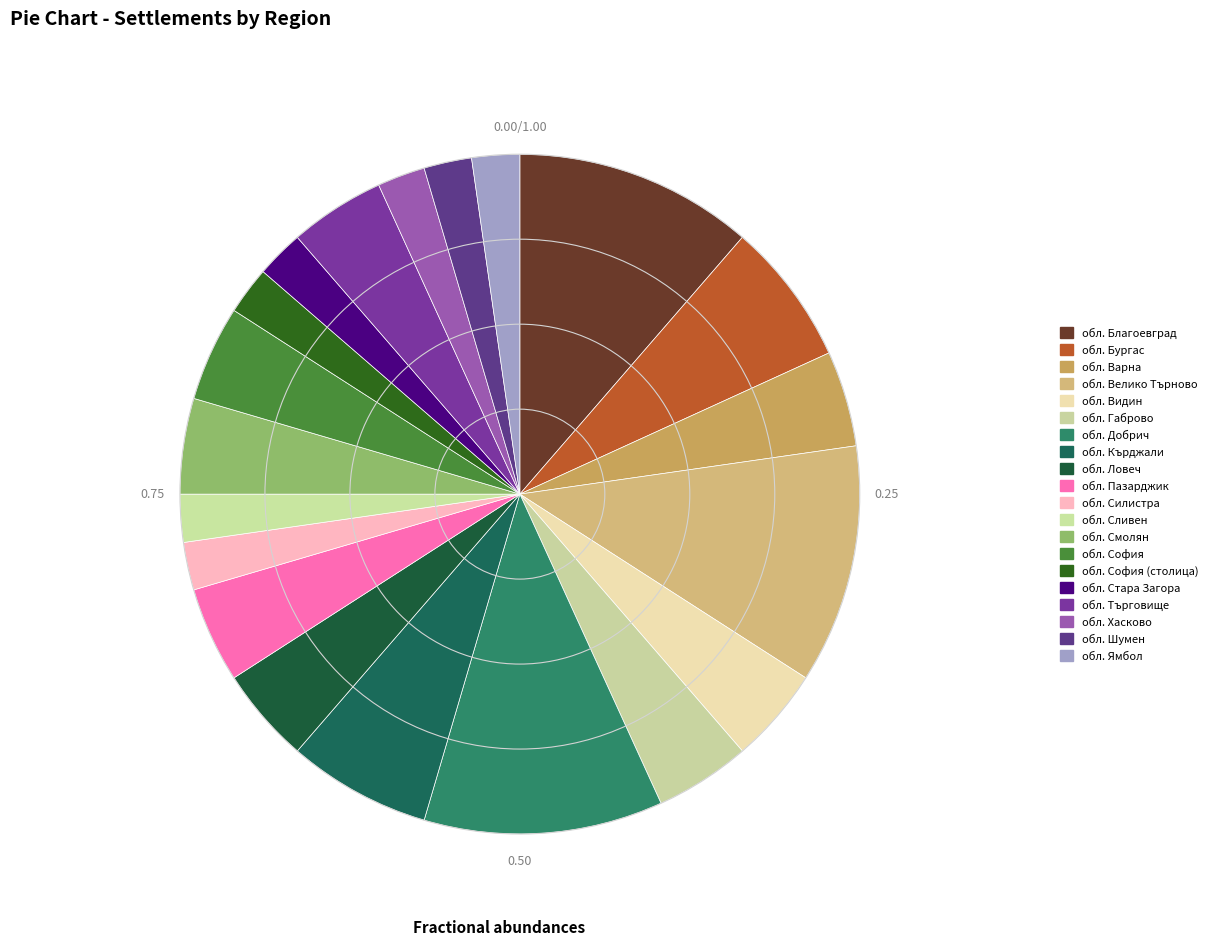

Is the sum of обл. Смолян and обл. Видин greater than half?

No